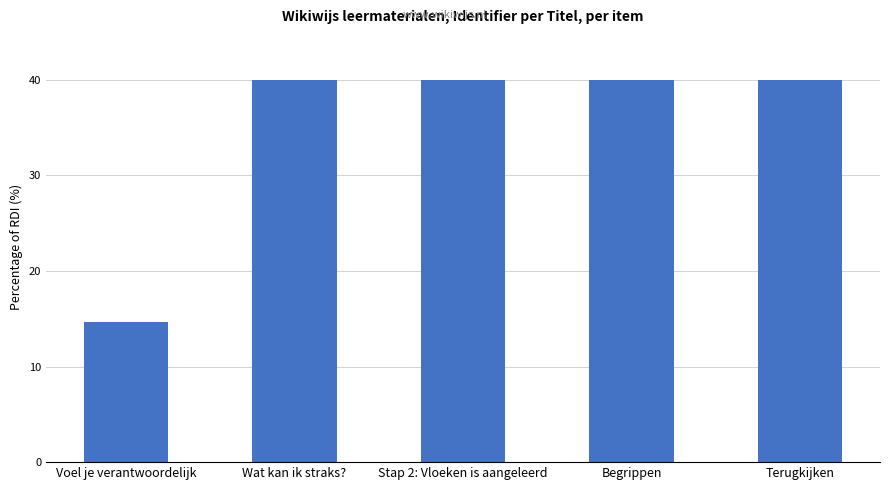

Are the bars horizontal?

No